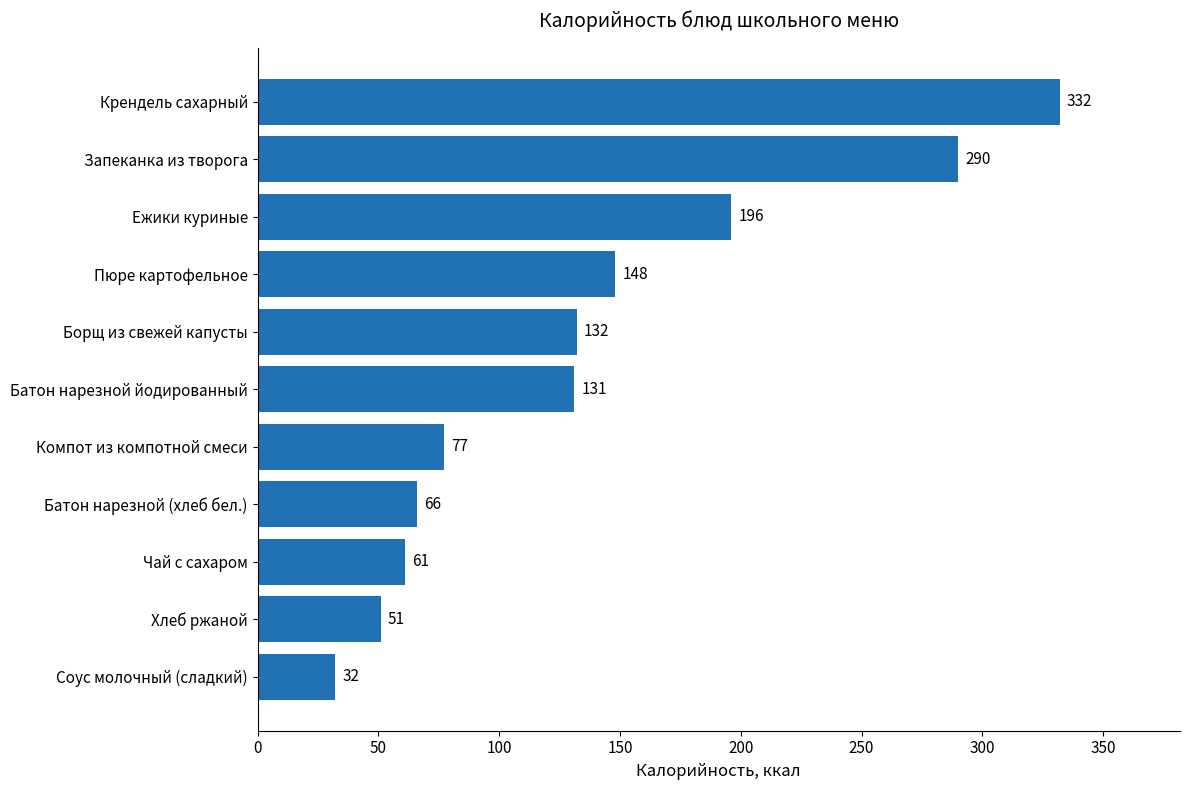

Rank the categories by value from lowest to highest.

Соус молочный (сладкий), Хлеб ржаной, Чай с сахаром, Батон нарезной (хлеб бел.), Компот из компотной смеси, Батон нарезной йодированный, Борщ из свежей капусты, Пюре картофельное, Ежики куриные, Запеканка из творога, Крендель сахарный